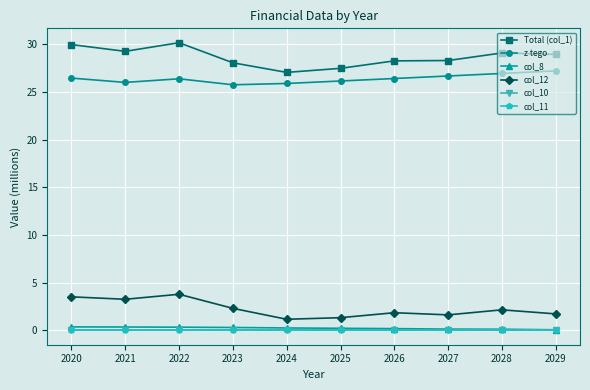

List the series in order of their peak value, lowest first.

col_10, col_11, col_8, col_12, z tego, Total (col_1)